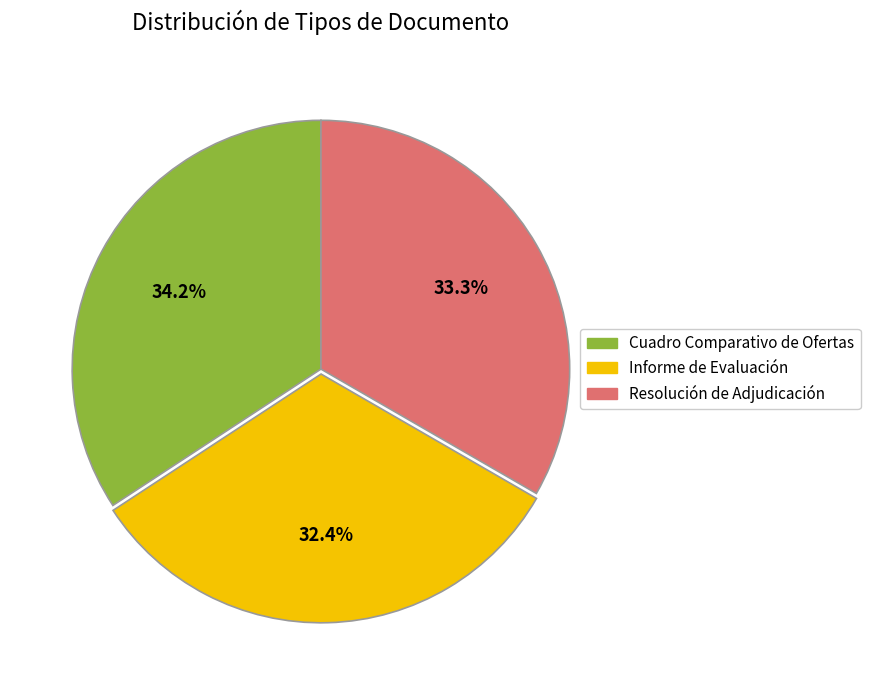

To the nearest percent, what is the difference between the largest and smallest slice percentages?

2%